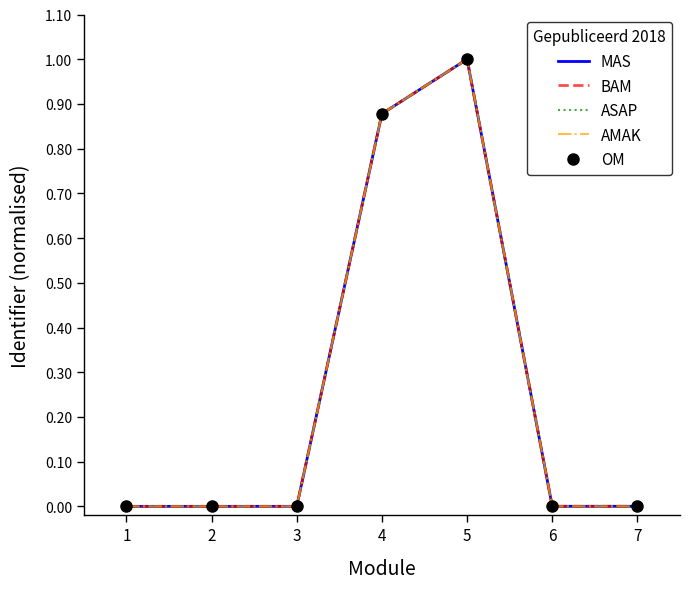

Where is ASAP nearest to the value 0?

1